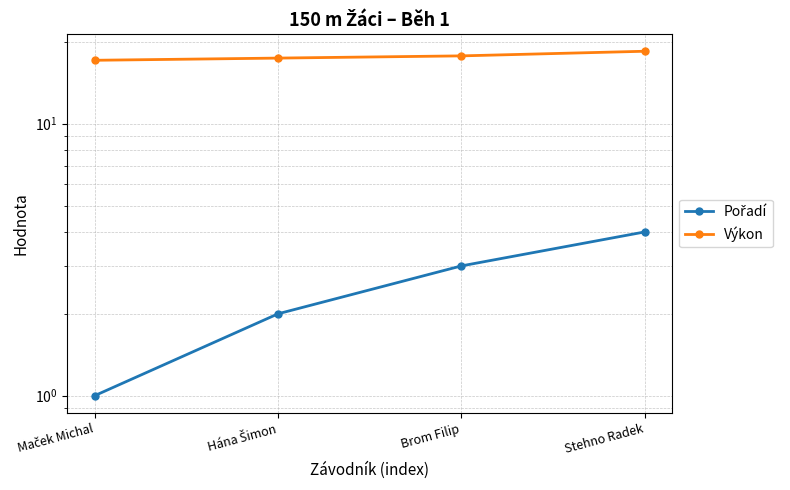

Which series has the largest range (max minus min)?

Pořadí